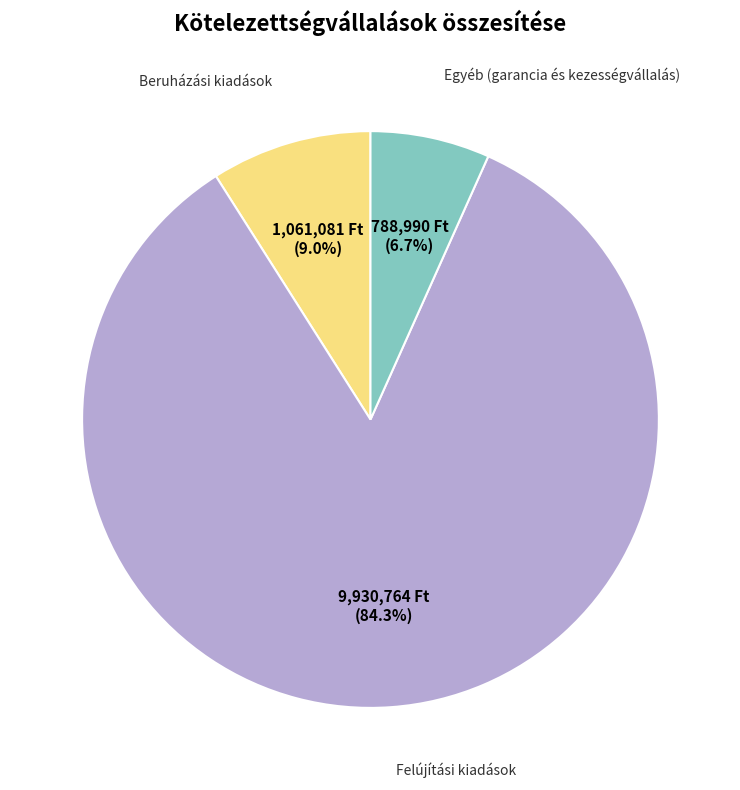

To the nearest percent, what percentage of the pie is Felújítási kiadások?

84%